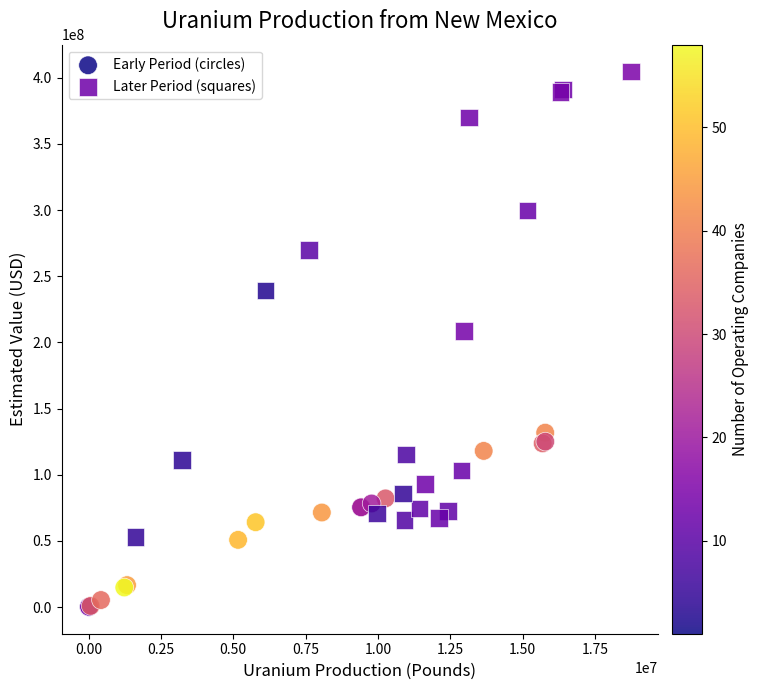

Which series has the largest Y range (max minus min)?

Later Period (squares)